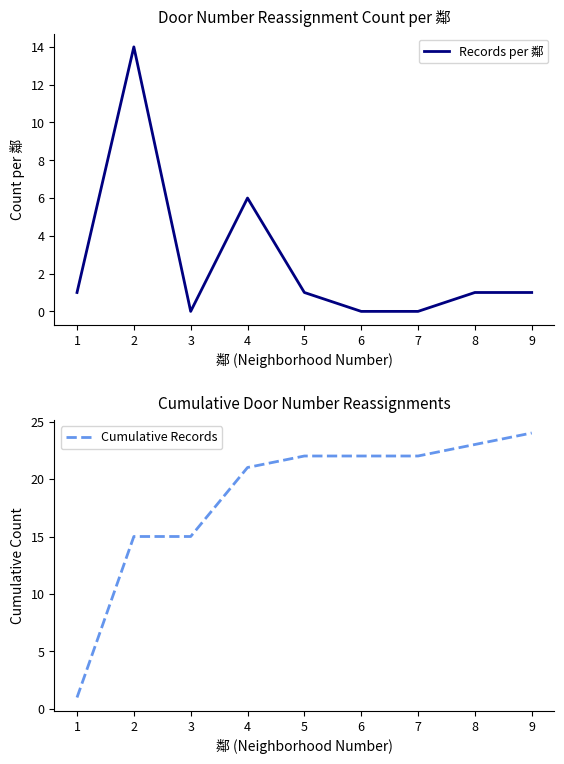

Is it true that Records per 鄰 equals 10 at 6?

False